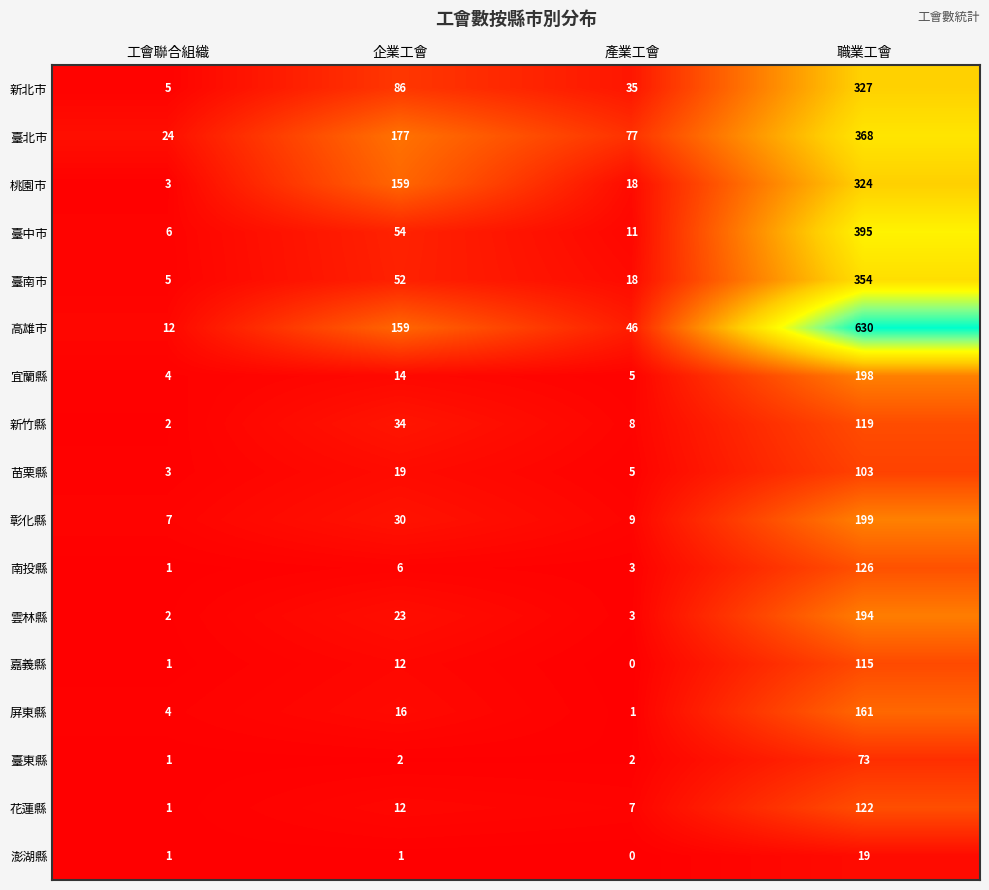

Where is 雲林縣 nearest to the value 98?

企業工會